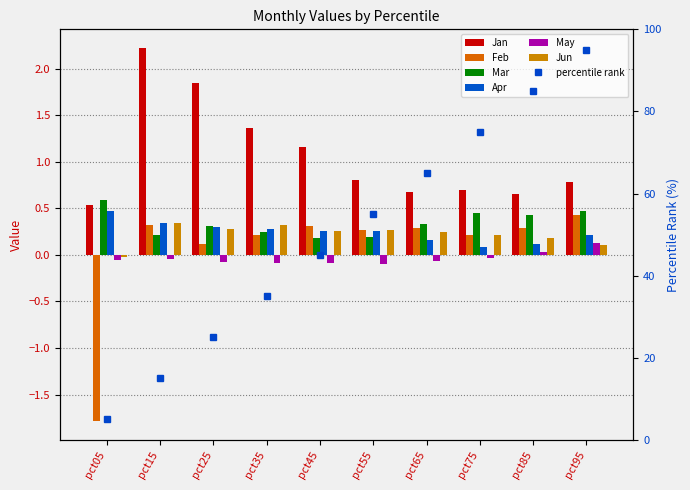

Which series changed the most between pct35 and pct85?

Jan